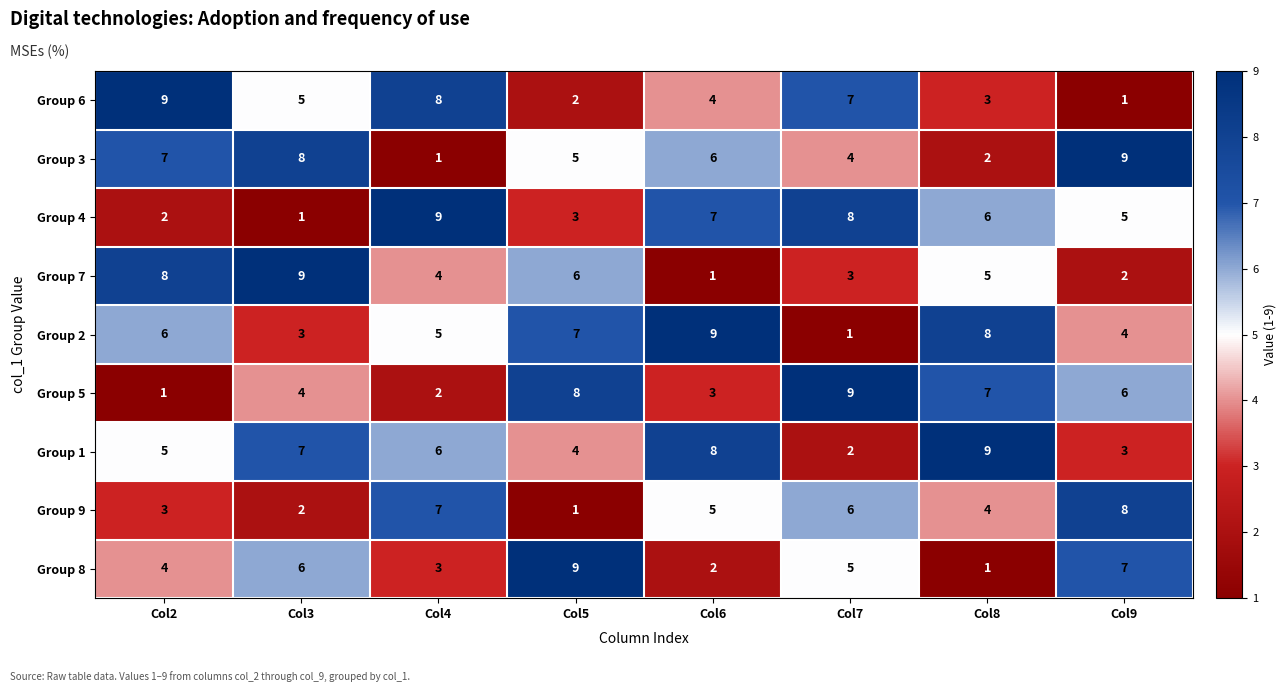

Which series has the largest total across all categories?

Group 1